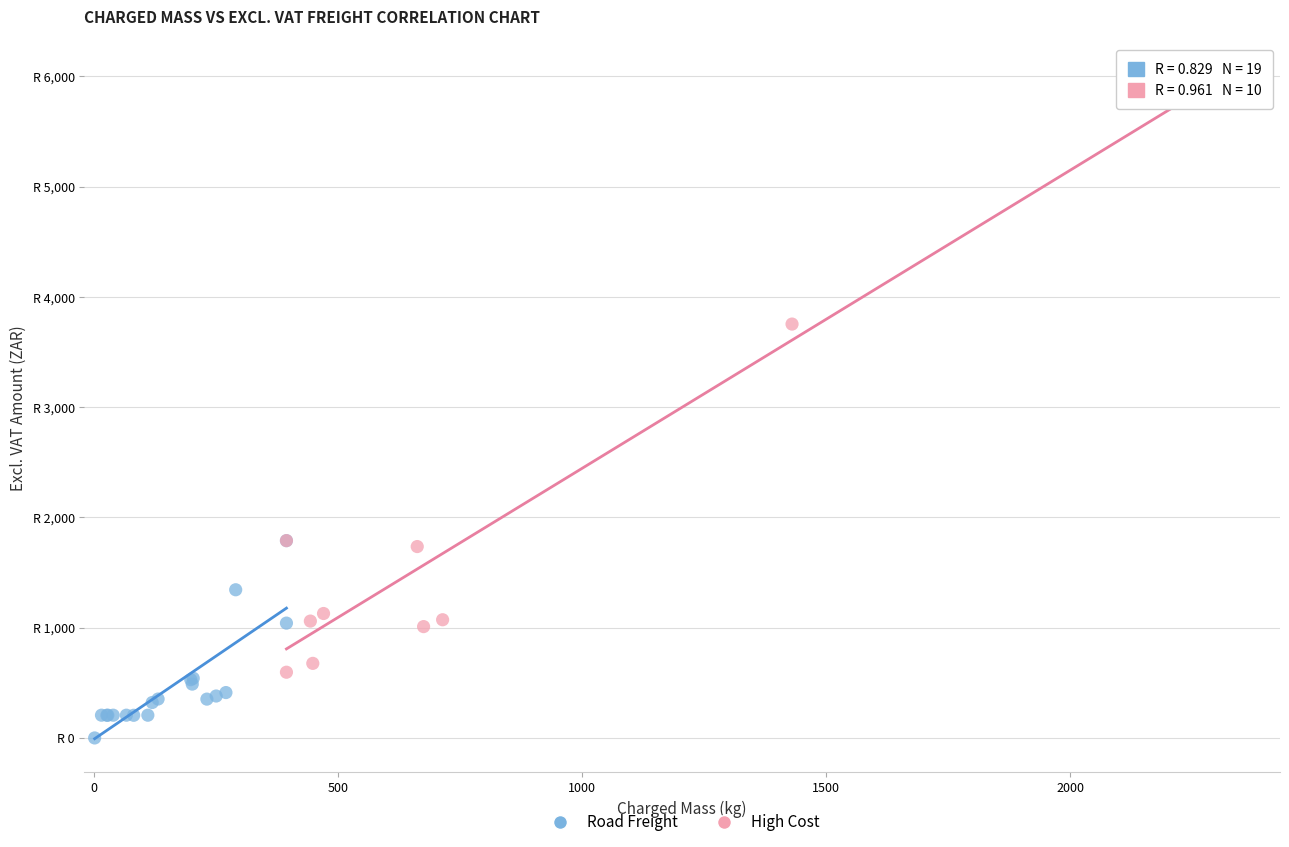

Which series has the widest spread of Y values?

High Cost